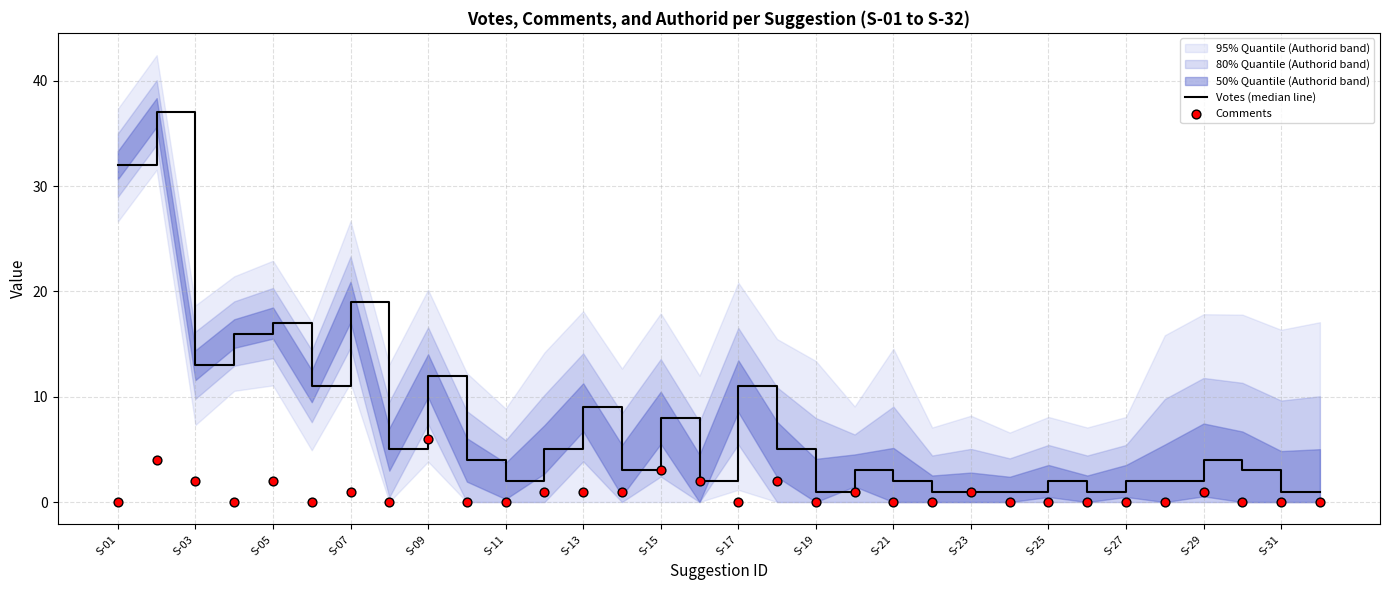

Which series contains the highest Y value?

Votes (median line)